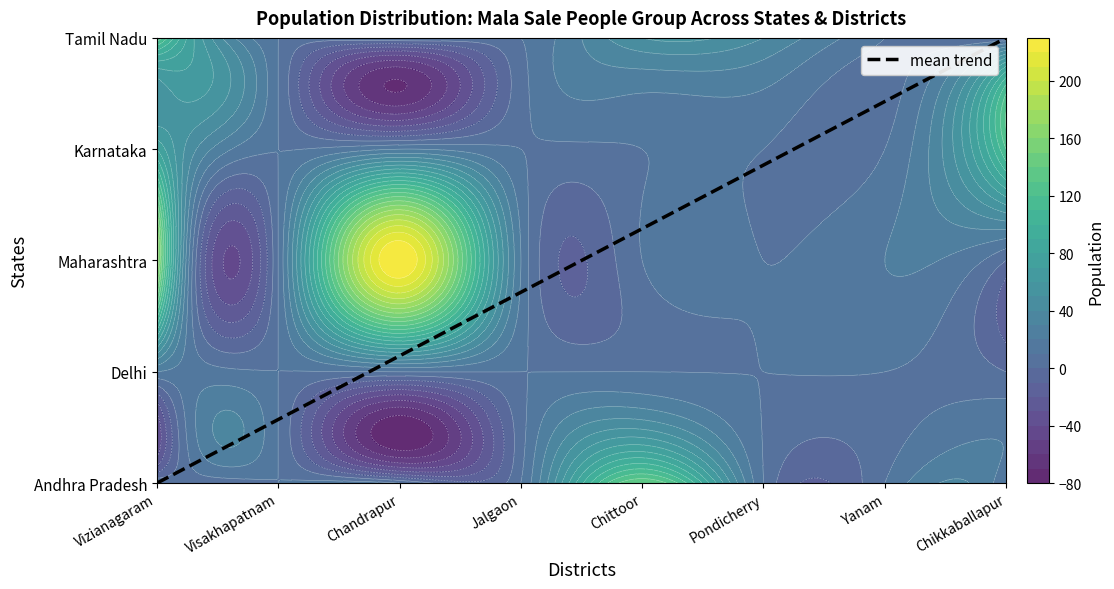

Is it true that the value at Pondicherry is 1.1?

False